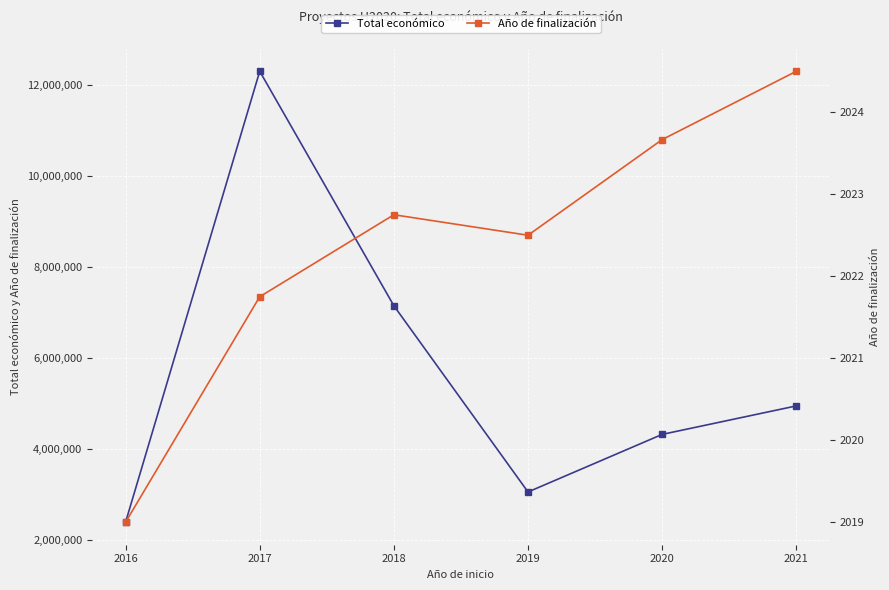

What is the difference between the highest and lowest values at 2020?

4320978.7